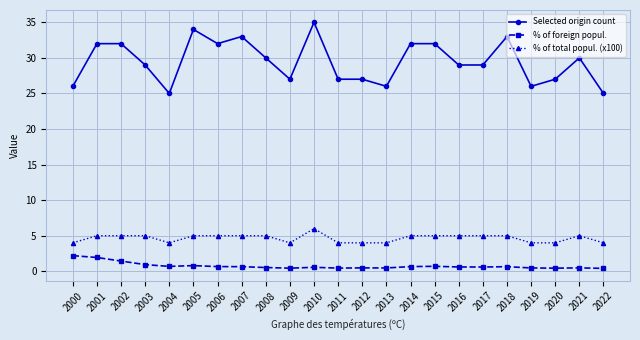

How many % of total popul. (x100) values are between 4 and 5?

22